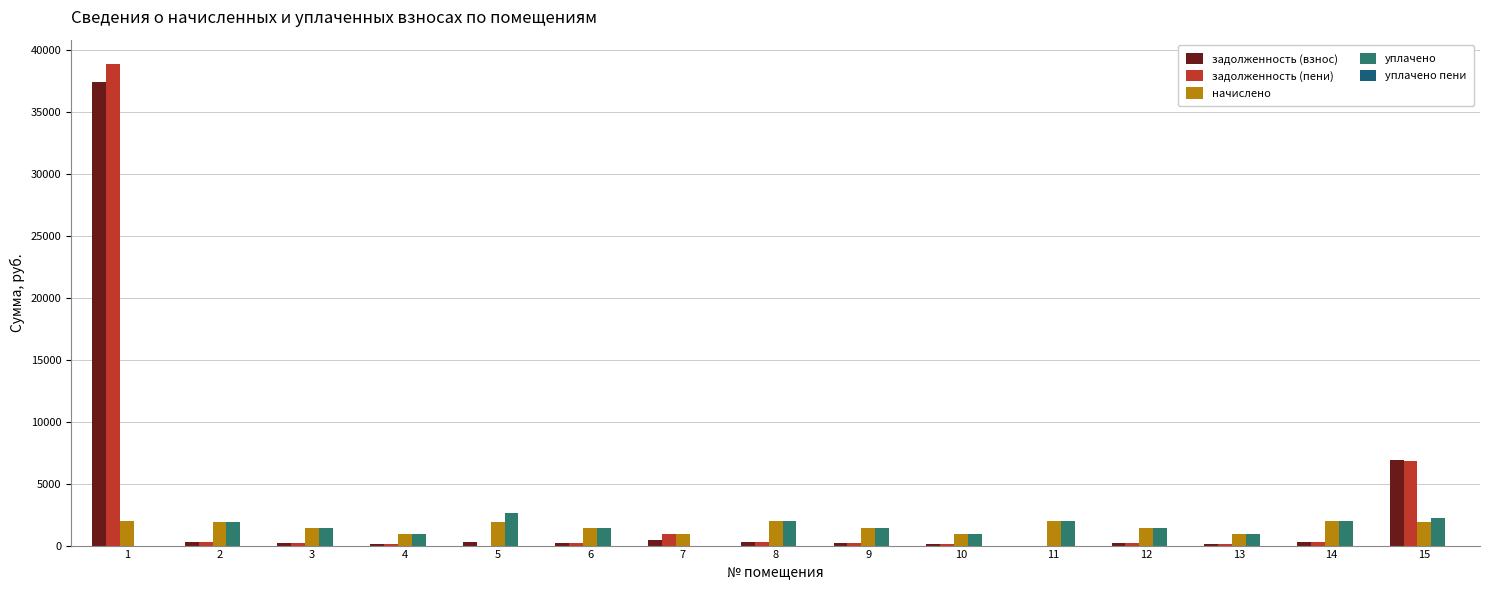

What is the greatest value displayed?

38896.0